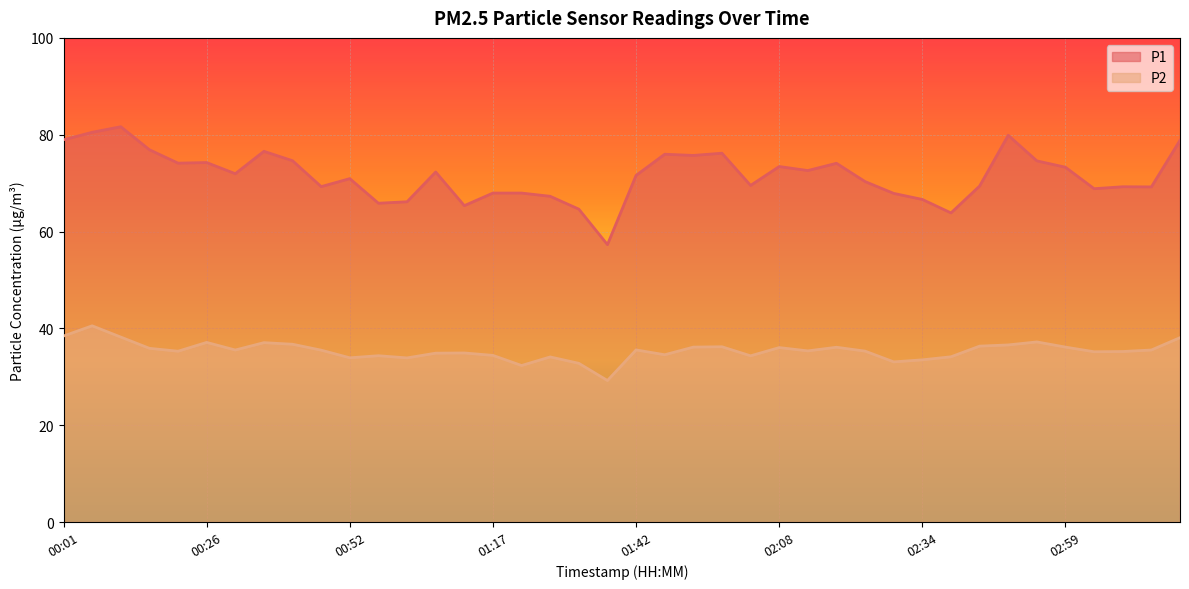

At which label does P1 reach its minimum?

01:37